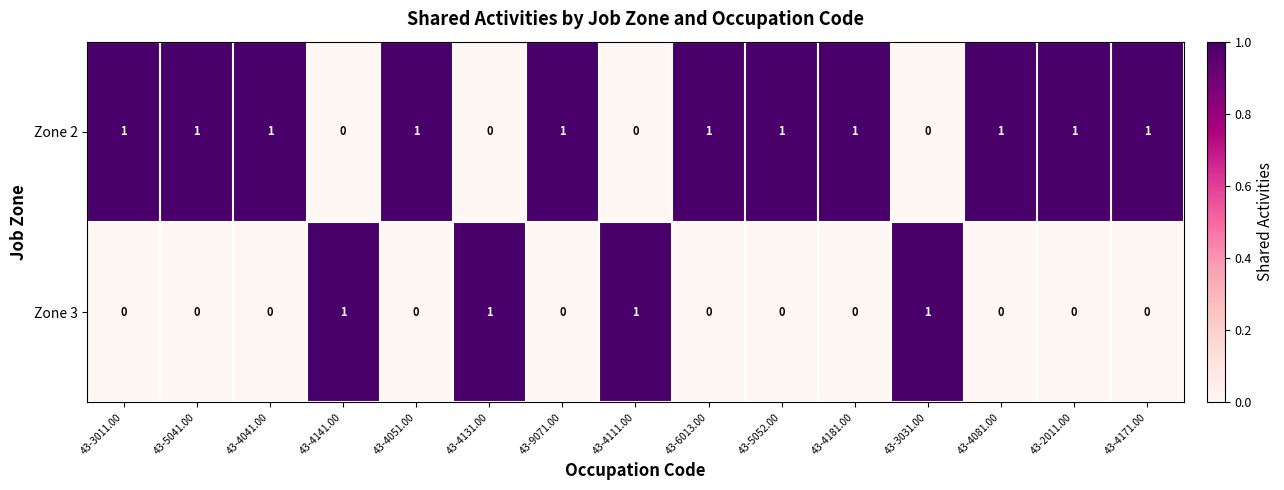

Is it true that Zone 3 equals 1 at 43-5041.00?

False